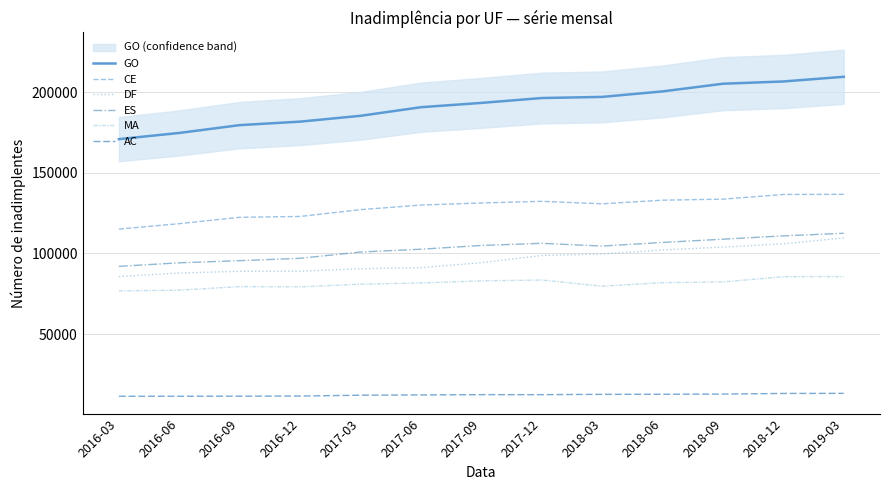

What is the label of the 8th point from the left?

2017-12